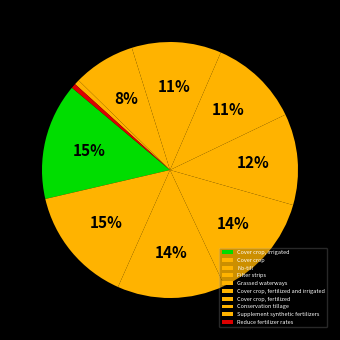

How many slices are in this pie chart?

10